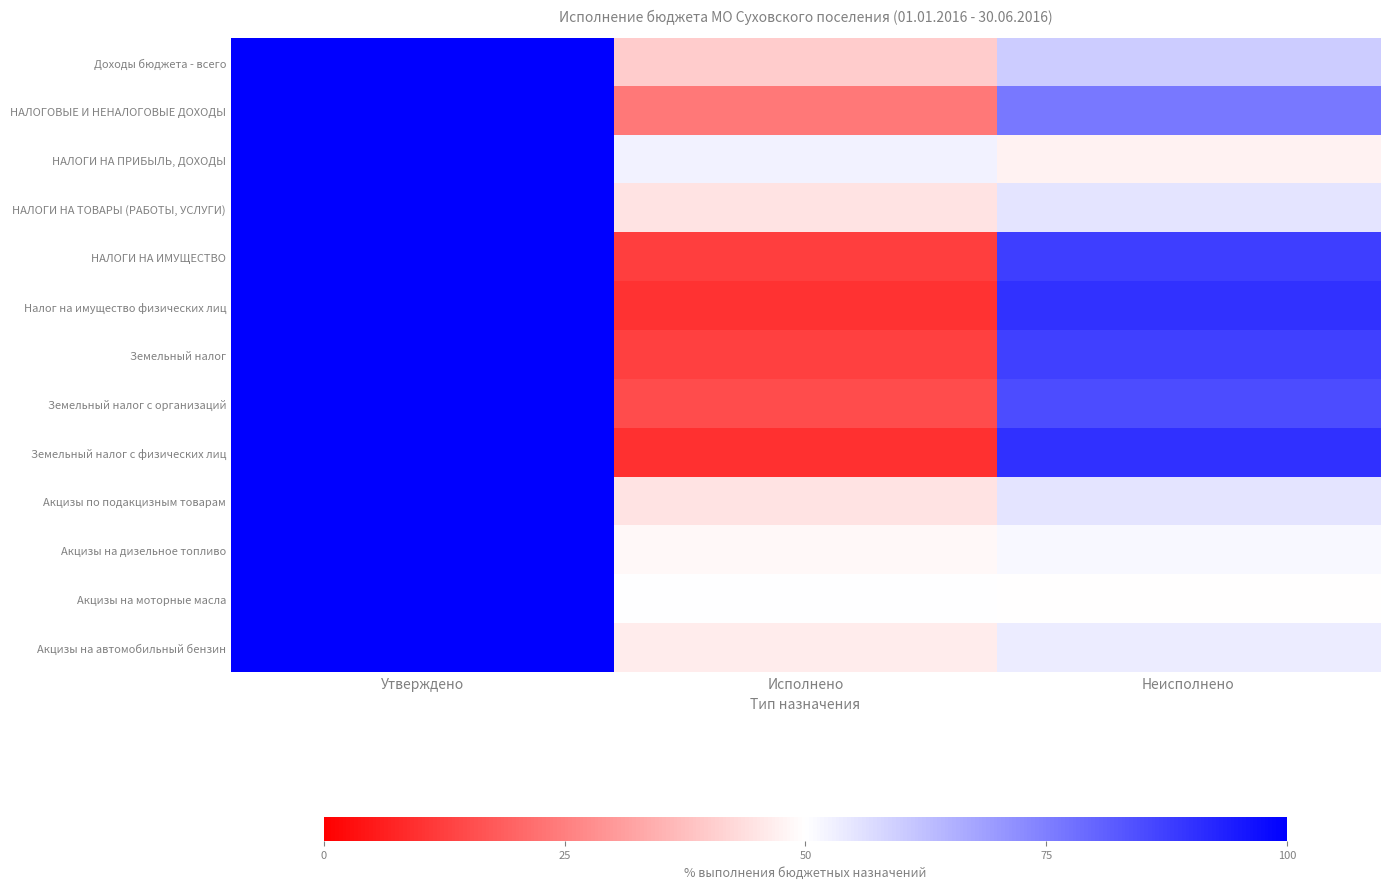

How many categories are shown in the chart?

3